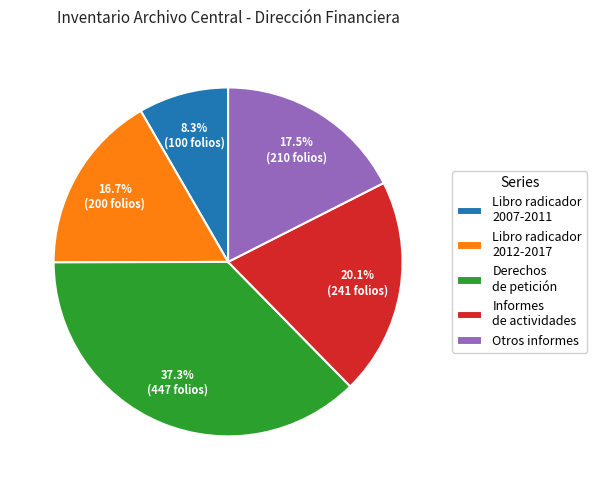

Which category has the biggest portion of the pie?

Derechos de petición